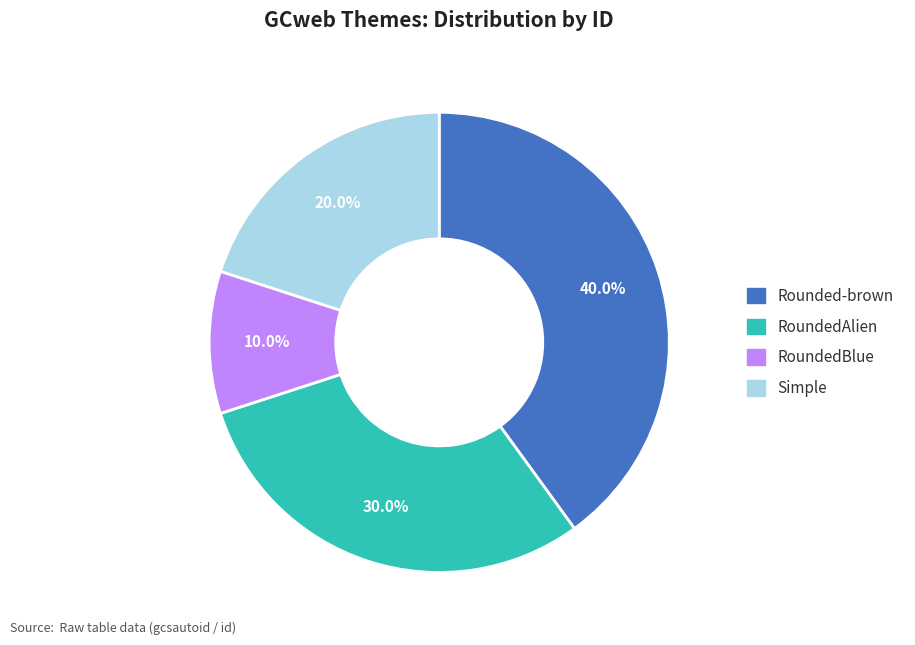

What is the largest slice in the pie chart?

Rounded-brown